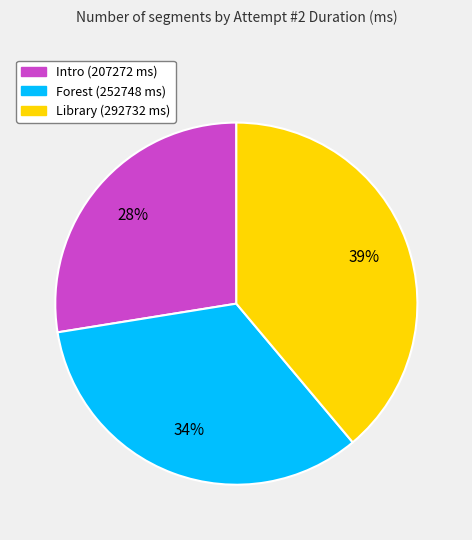

What percentage is the Forest slice, to the nearest percent?

34%